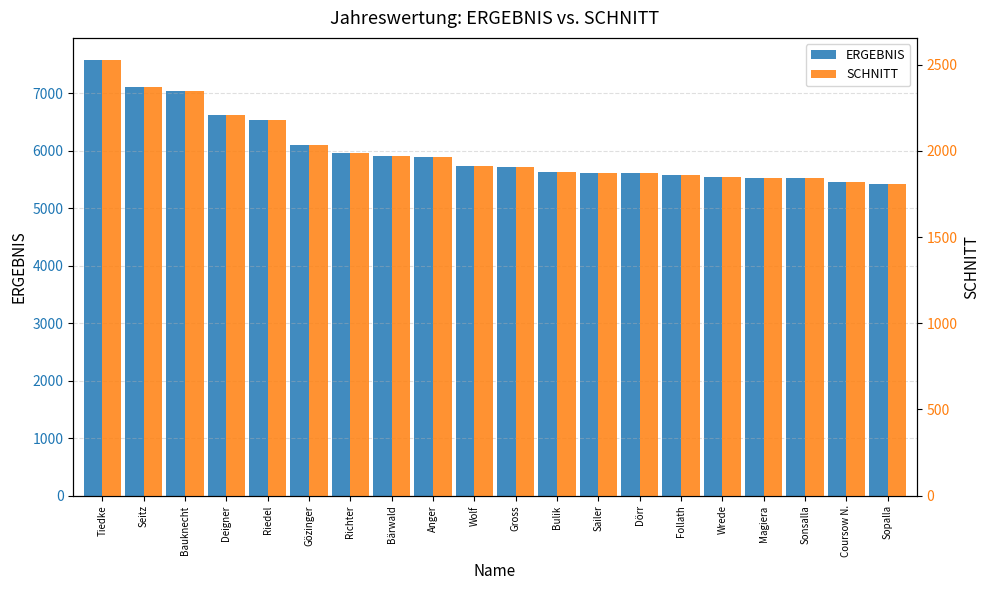

At Bauknecht, list the series in order from largest to smallest.

ERGEBNIS, SCHNITT